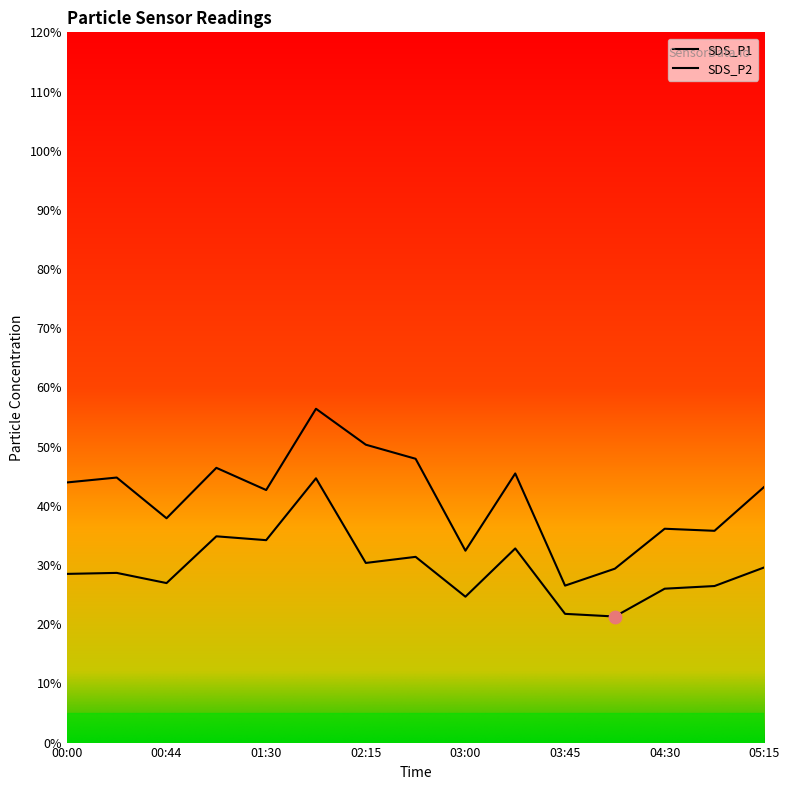

At which category is the sum across all series the highest?

01:52